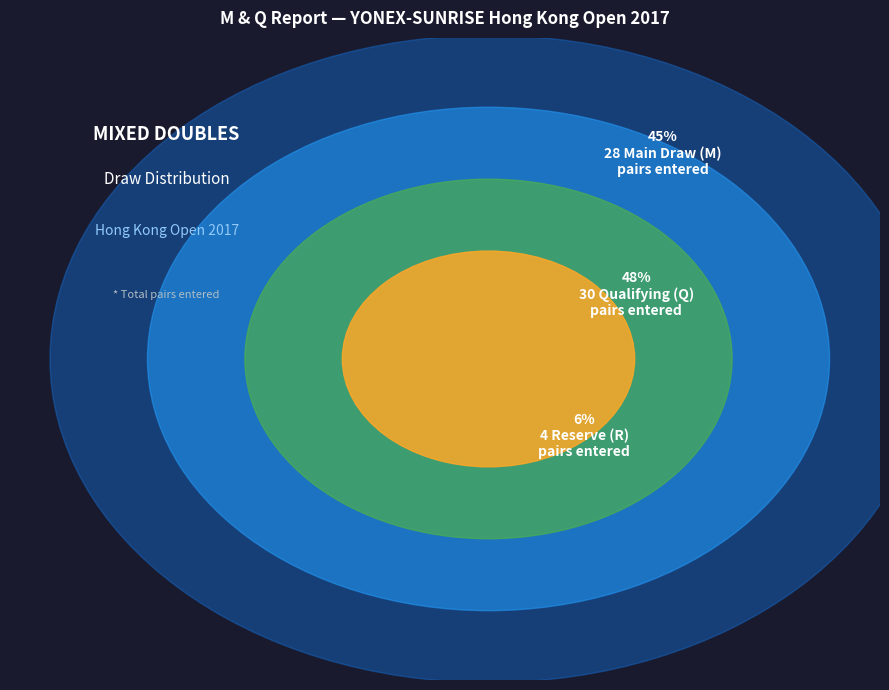

Is it true that R is 10% of the pie?

False